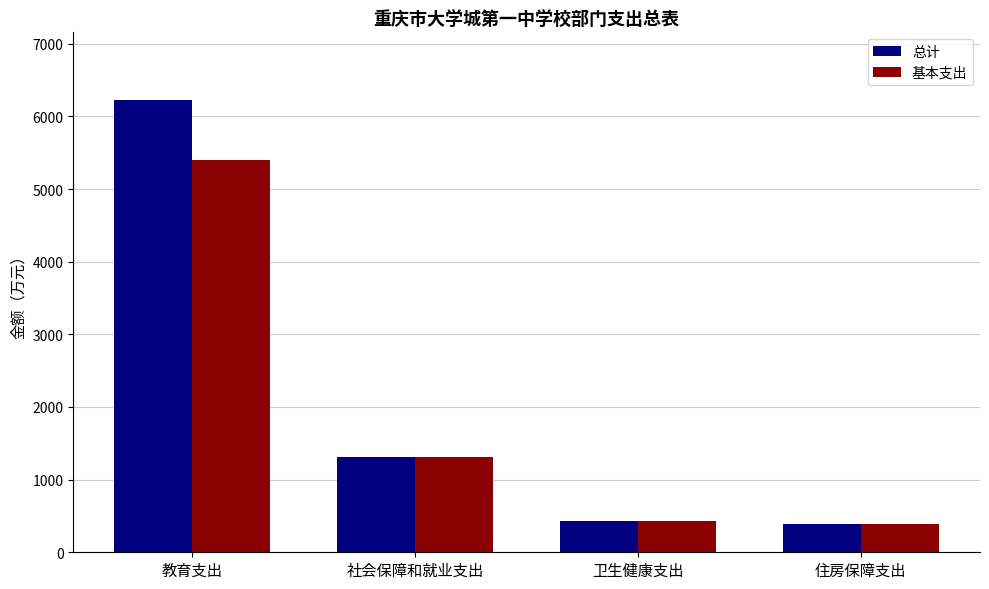

Are the bars grouped side by side (vs. stacked)?

Yes